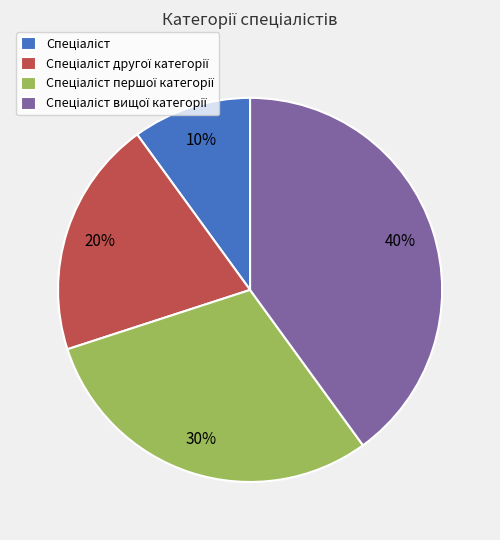

Is there any slice that represents more than half of the pie?

No